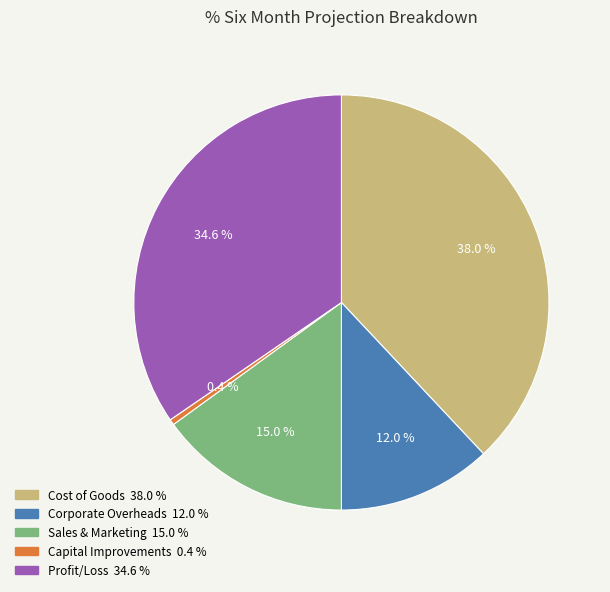

How many segments does this pie chart have?

5